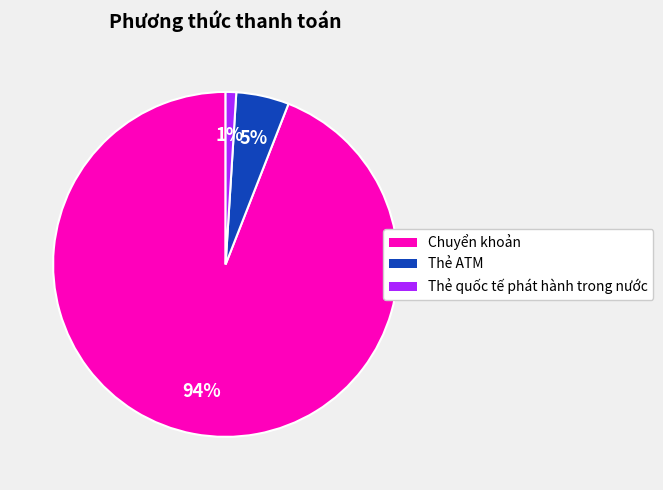

To the nearest percent, what is the difference between the Thẻ quốc tế phát hành trong nước and Chuyển khoản slice percentages?

93%